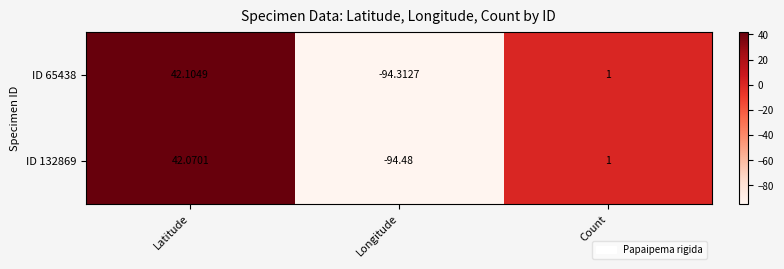

How many categories are shown in the chart?

3